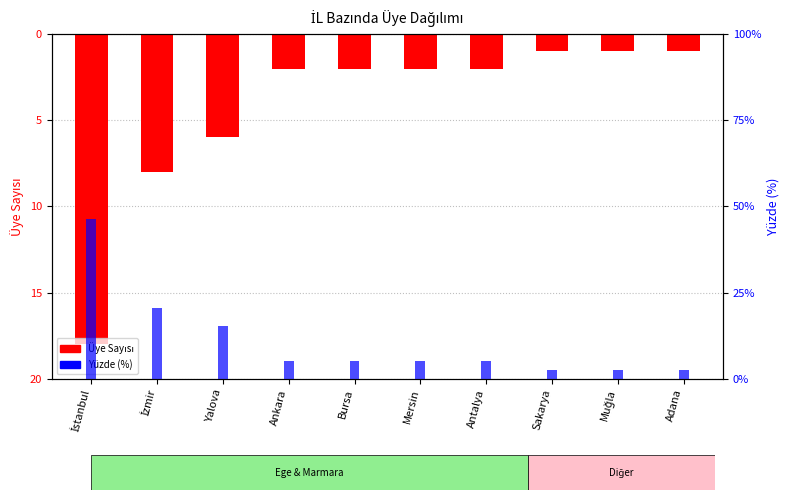

What is the label of the 5th bar from the right?

Mersin